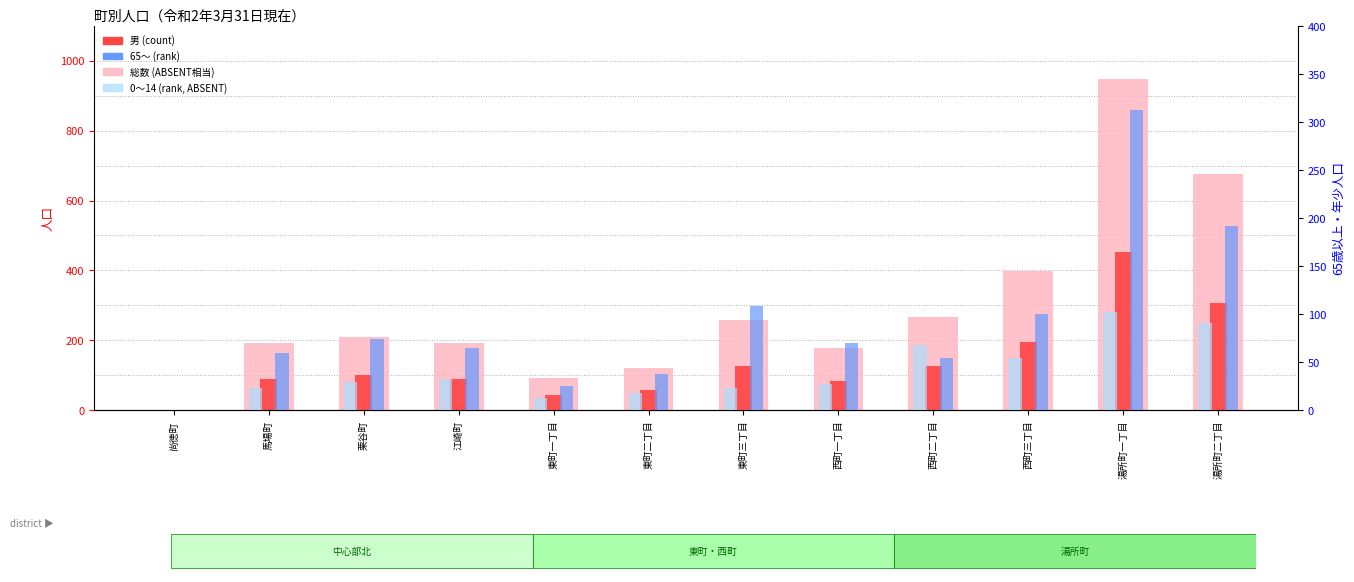

Does the chart contain any negative values?

No